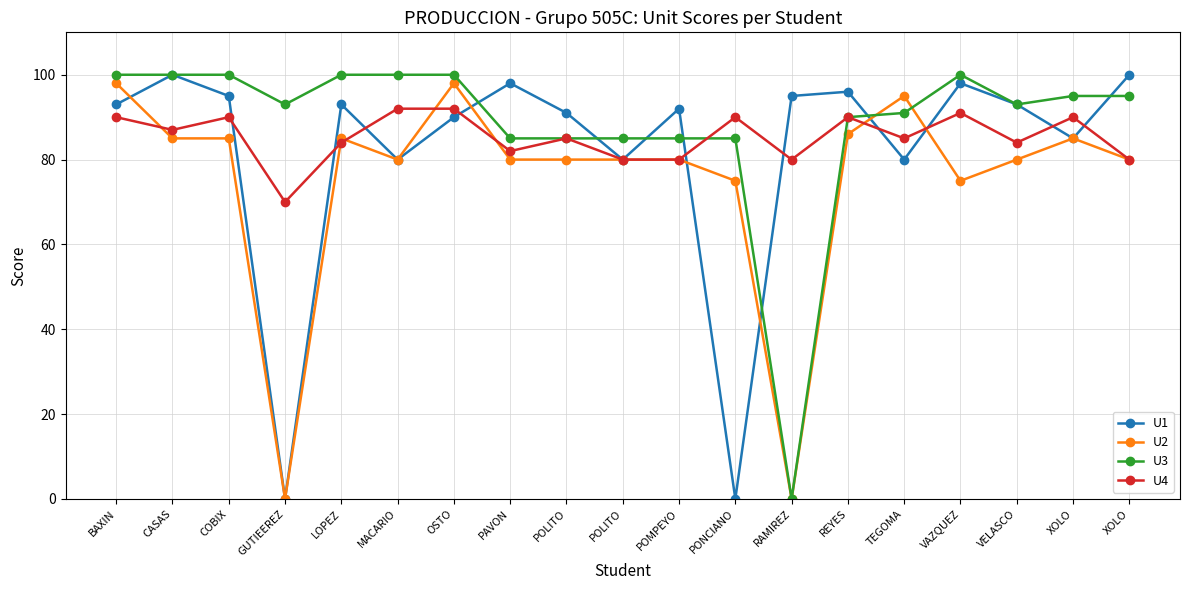

Between POMPEYO and PONCIANO, which series saw the biggest shift?

U1